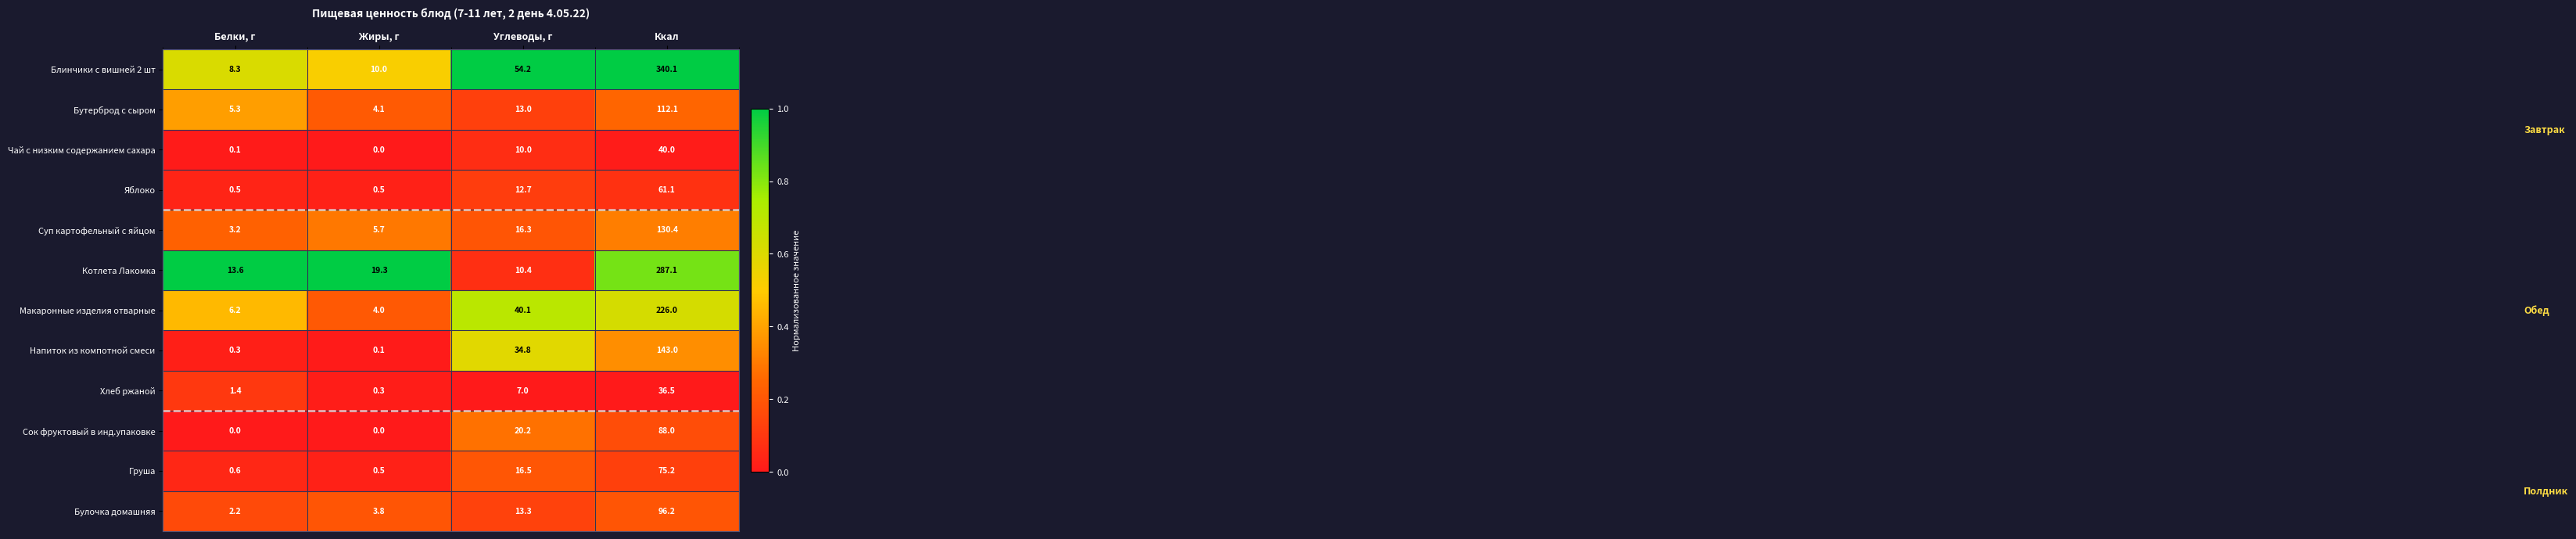

Is it true that Груша equals 106.1 at Ккал?

False